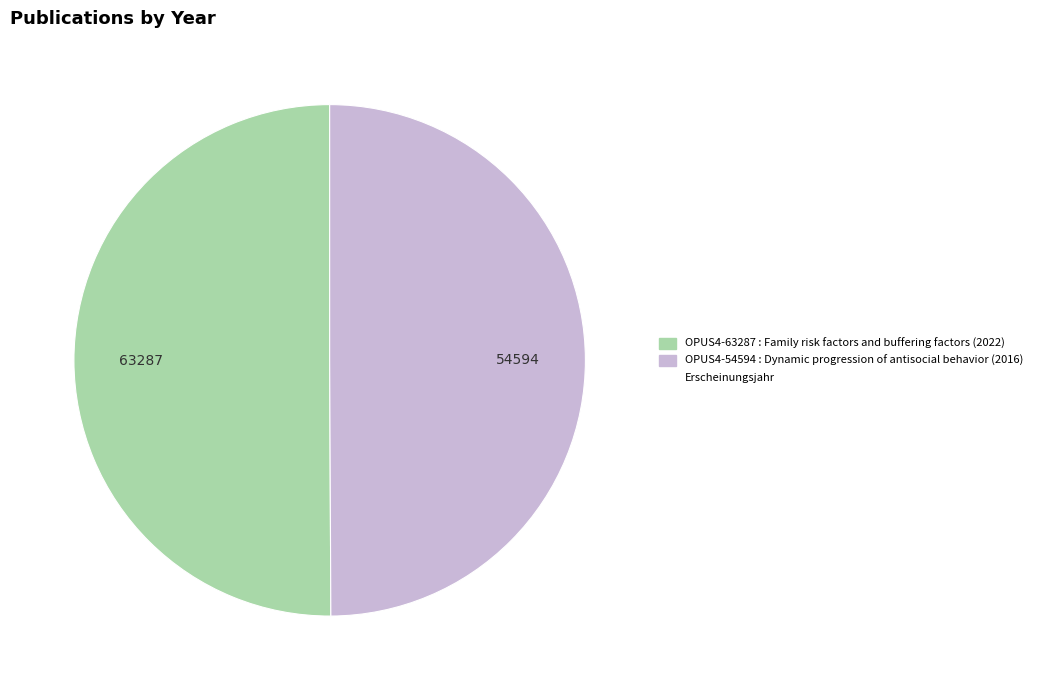

True or false: 63287 accounts for 50% of the total.

True